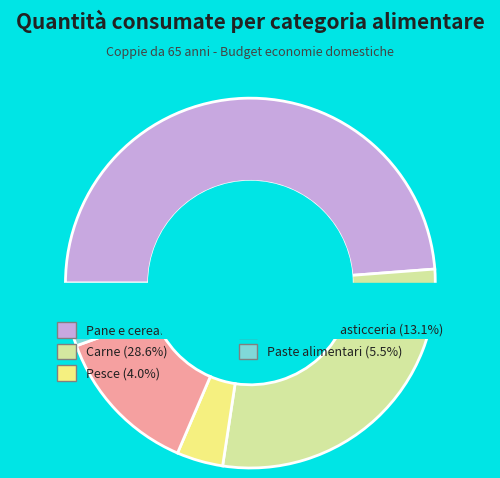

True or false: Paste alimentari accounts for 6% of the total.

True